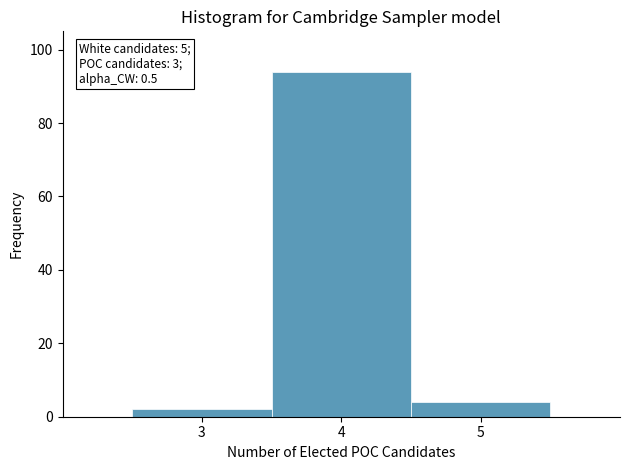

Which range on the x-axis has the tallest bar?

3.5 to 4.5